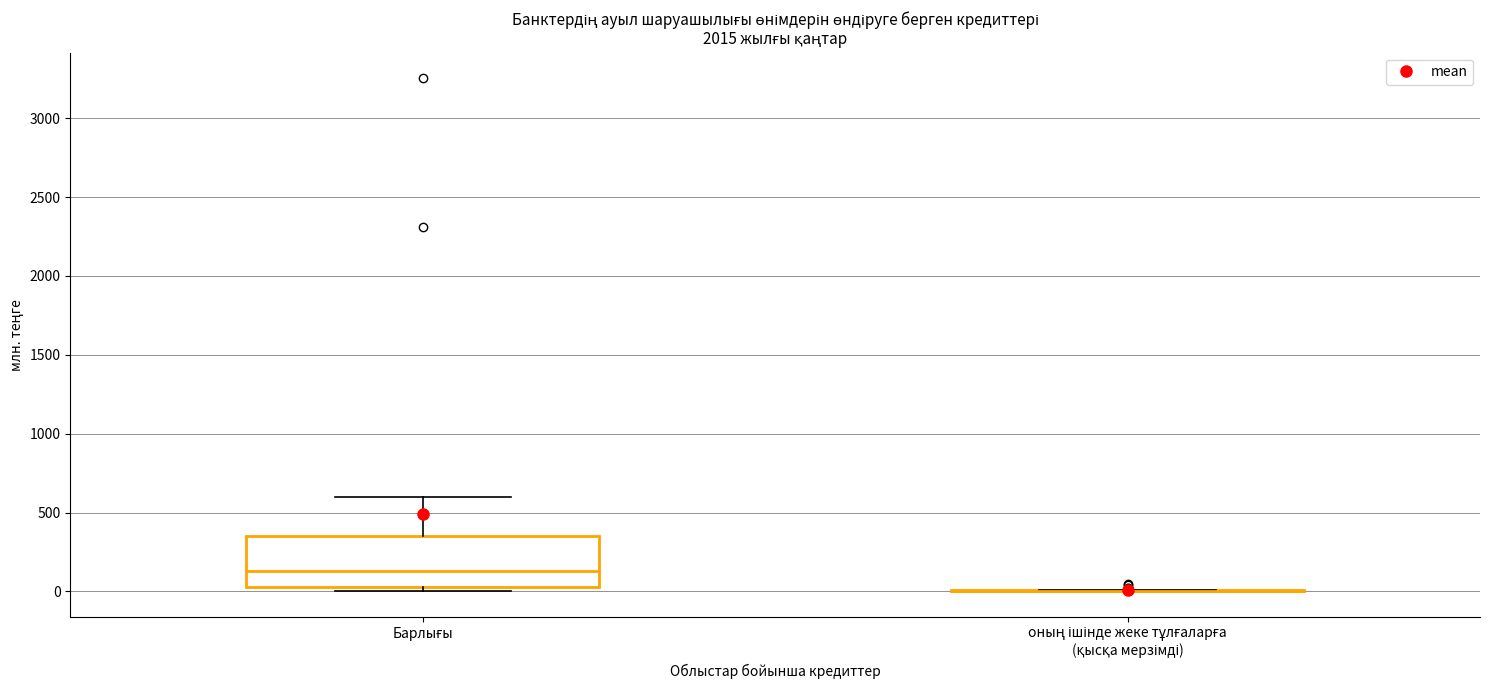

Reading left to right, transcribe this box plot: for each box, give where its median line is, the range the box spans, and where its two whiskers end, as read against the y-axis. The values are not printed on the chart, so give them approximately, as read against the axis.

Барлығы: median 150, box 50 to 350, whiskers 0 to 600
оның ішінде жеке тұлғаларға (қысқа мерзімді): box collapsed to a line at 0, whiskers 0 to 0